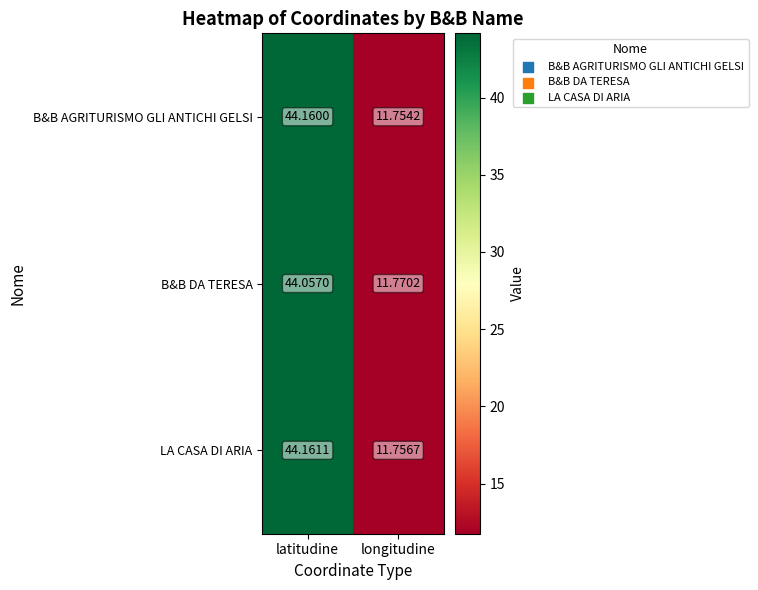

Is the value of B&B DA TERESA at longitudine greater than the value of LA CASA DI ARIA at latitudine?

No